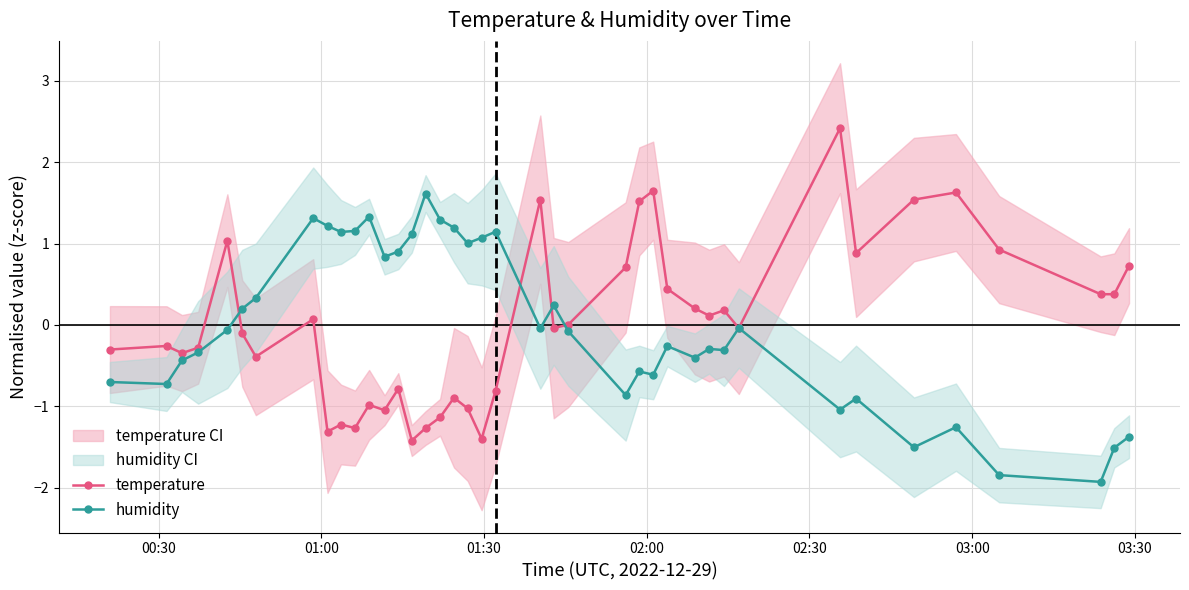

What is the maximum value for temperature?

2.4